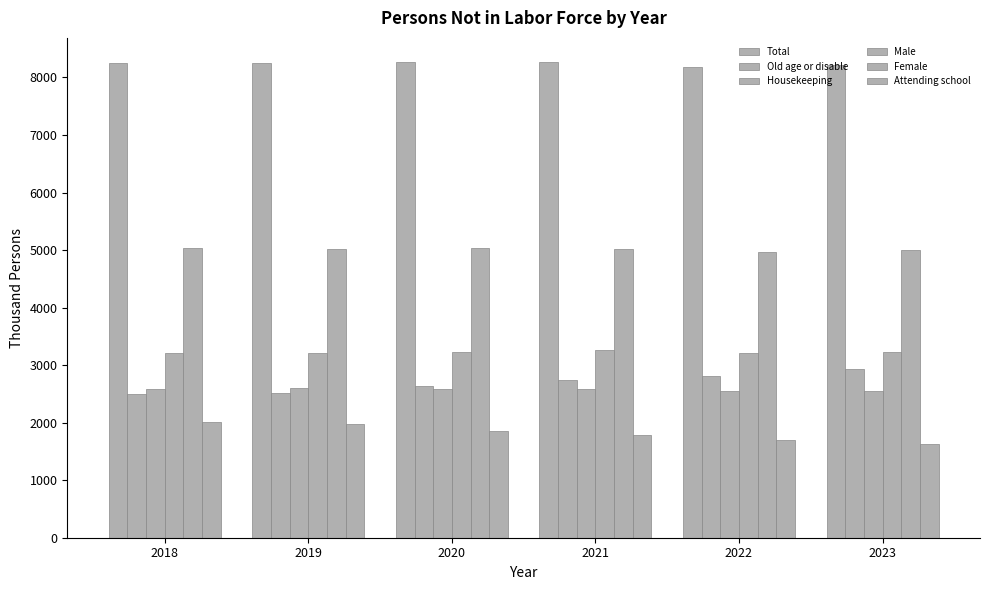

Is it true that Housekeeping equals 2588 at 2021?

True